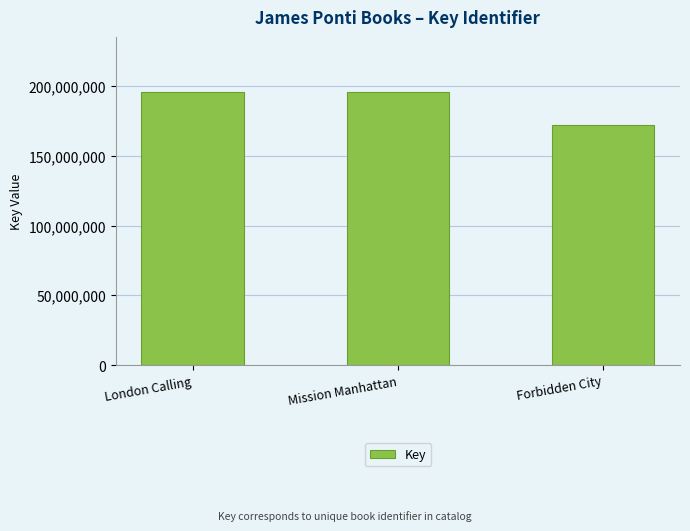

What is the change in value from Mission Manhattan to Forbidden City?

-24073112